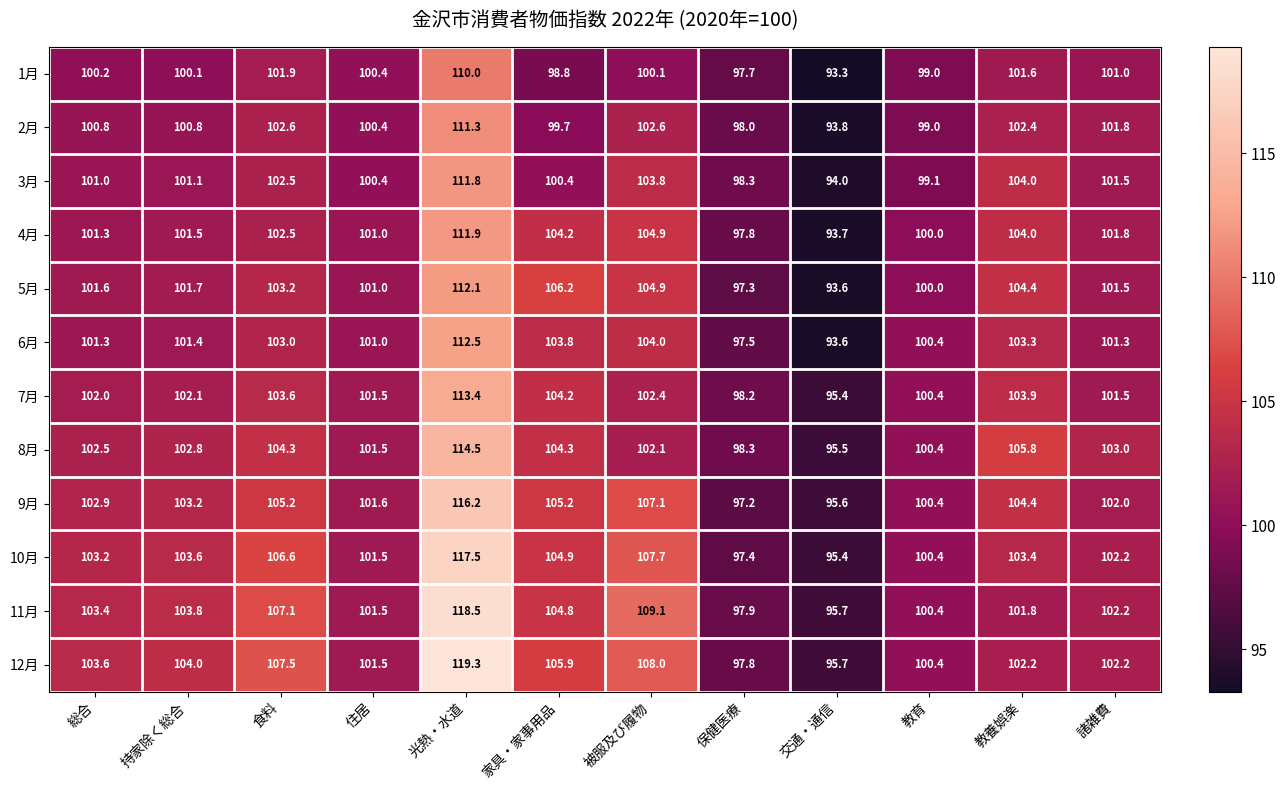

Which series has the largest total across all categories?

12月